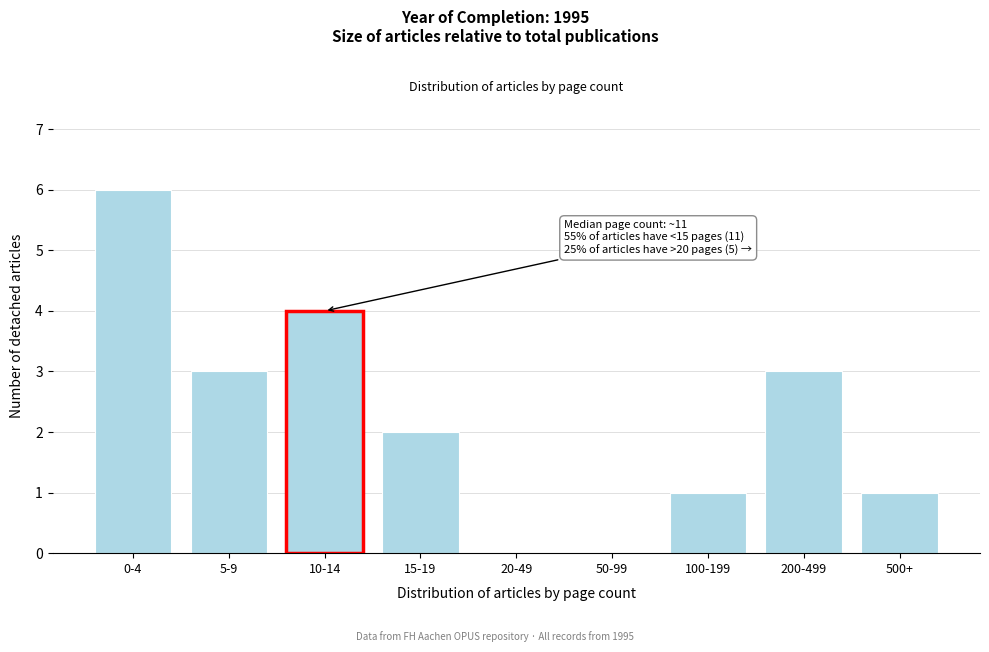

Reading right to left, list all the values displayed in this chart.

500+=1	200-499=3	100-199=1	50-99=0	20-49=0	15-19=2	10-14=4	5-9=3	0-4=6